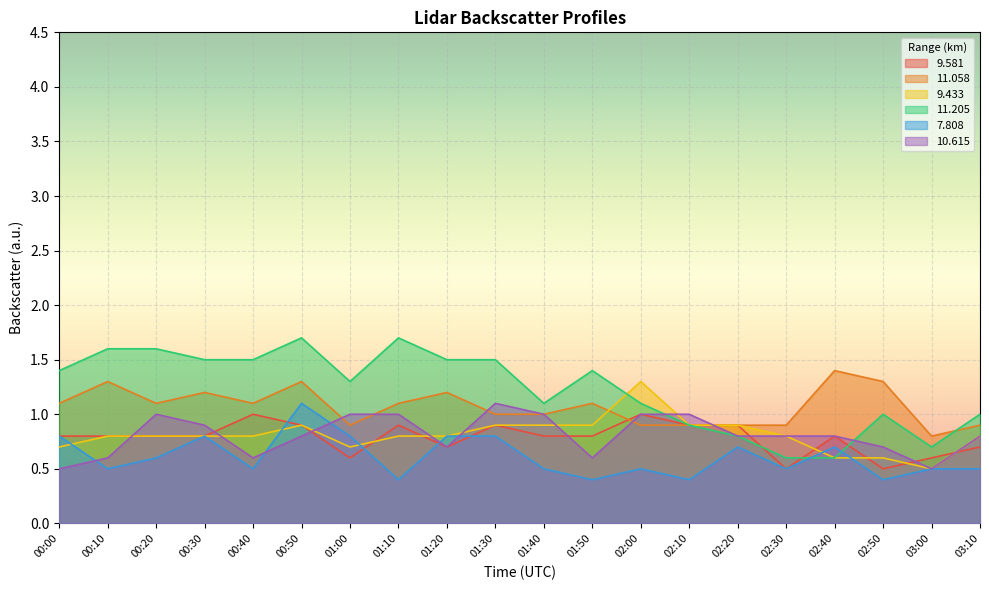

What are all the series names shown in the legend?

9.581, 11.058, 9.433, 11.205, 7.808, 10.615